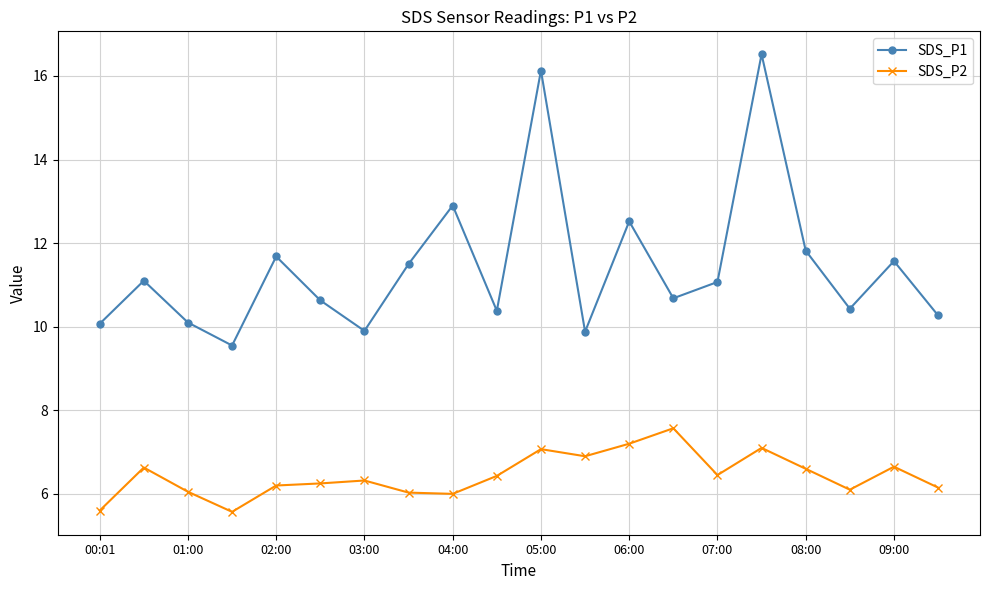

True or false: SDS_P1 has more than 2 points higher than both neighbors.

True